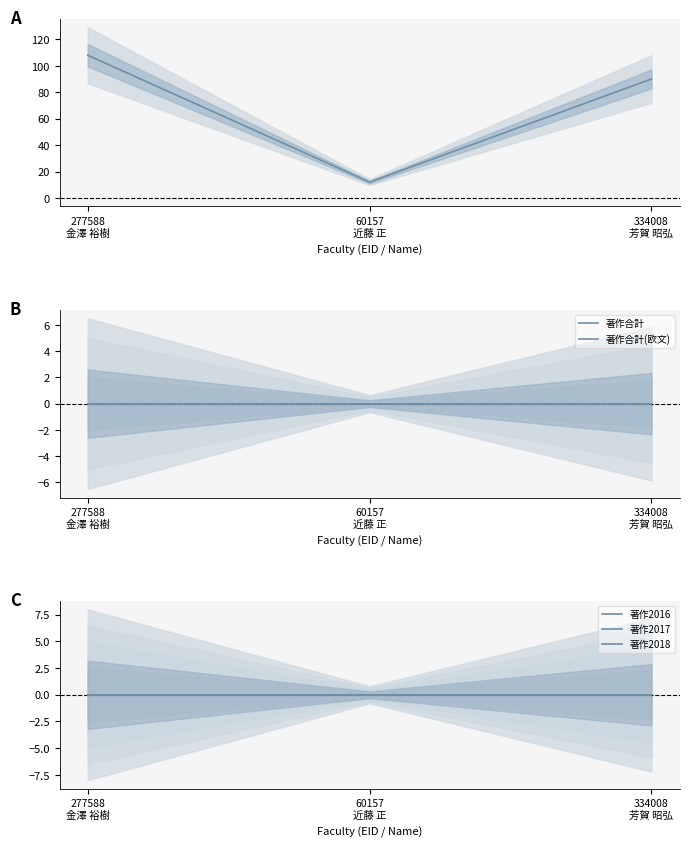

Count the number of data series in this chart.

6